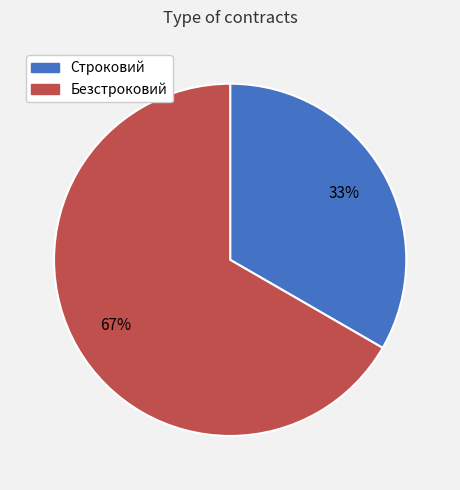

To the nearest percent, what is the average slice percentage?

50%